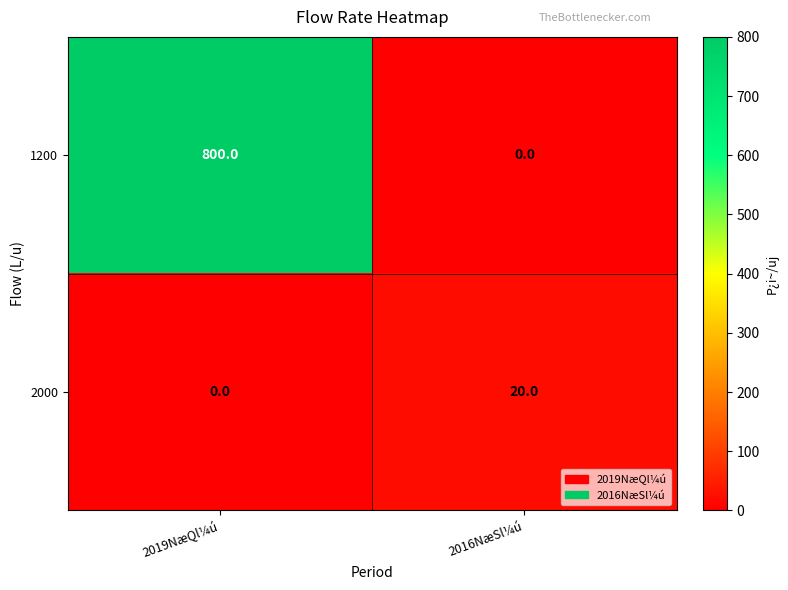

What is the spread (max minus min) of values at 2016NæSl¼ú?

20